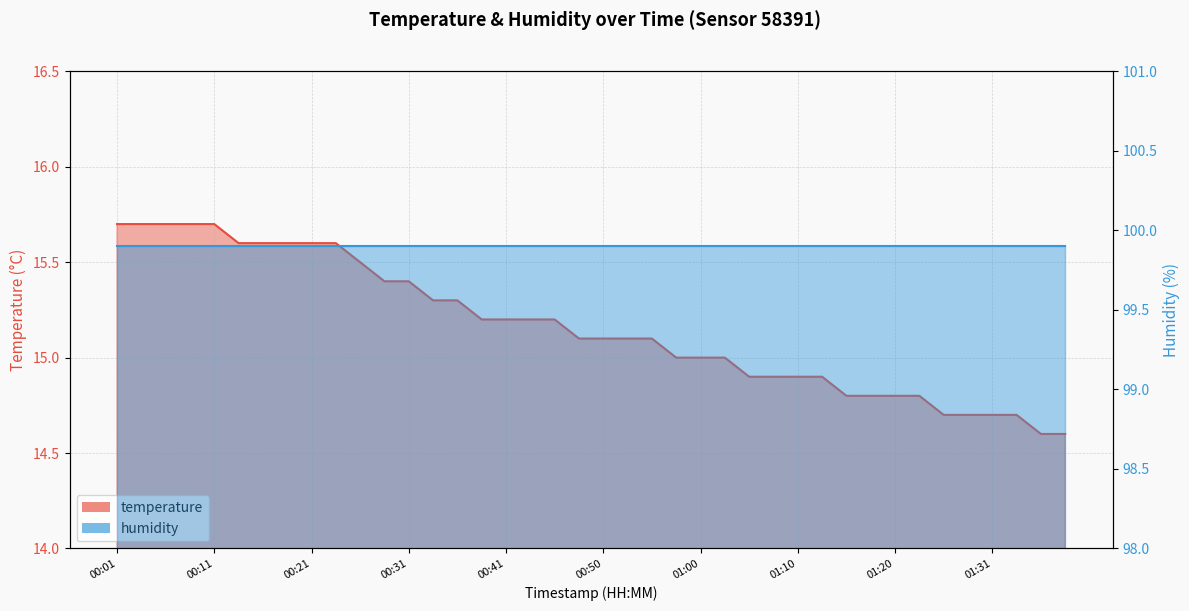

What is the label of the 35th point from the left?

01:26